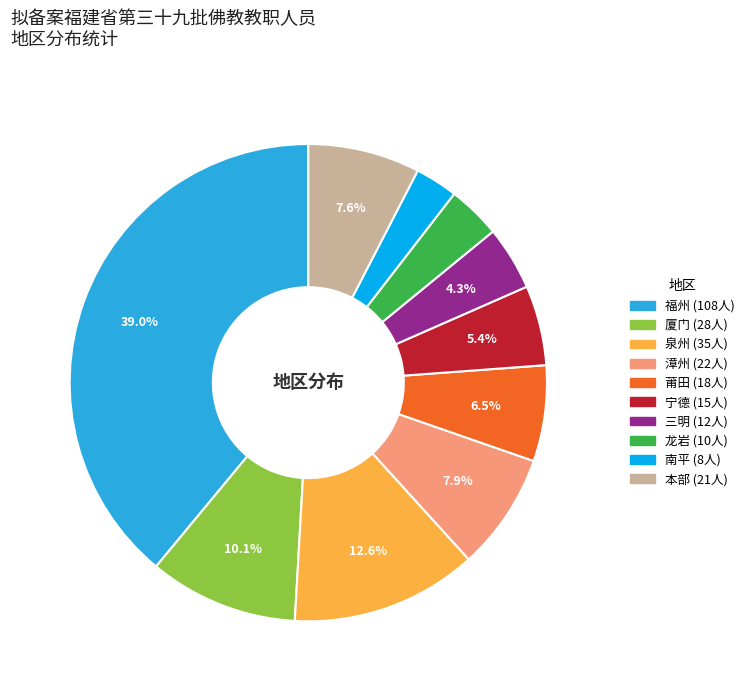

Does any single category account for the majority?

No